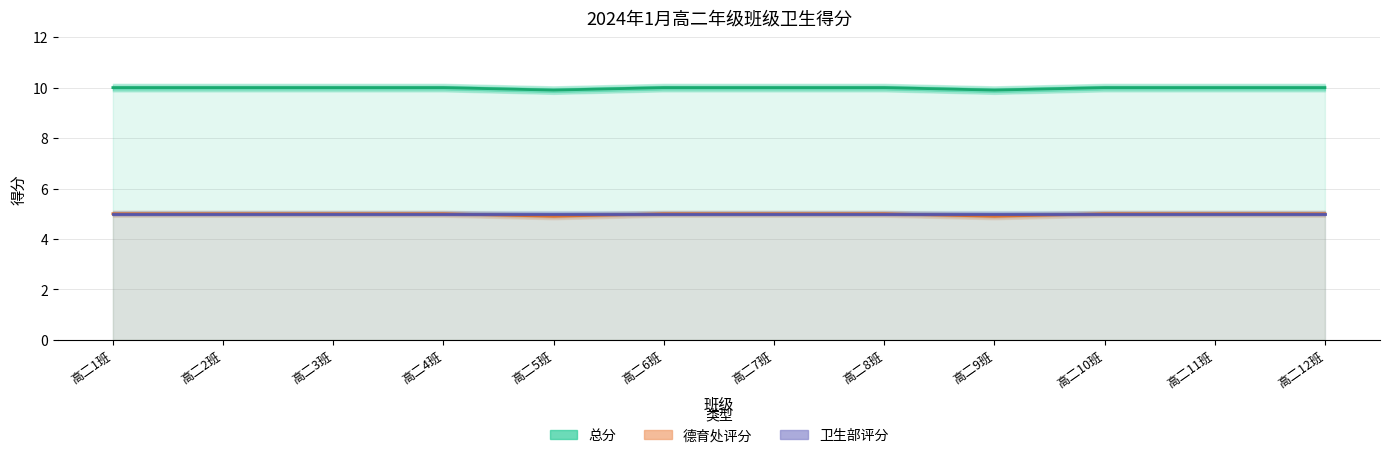

True or false: 卫生部评分 and 德育处评分 cross at least once.

False